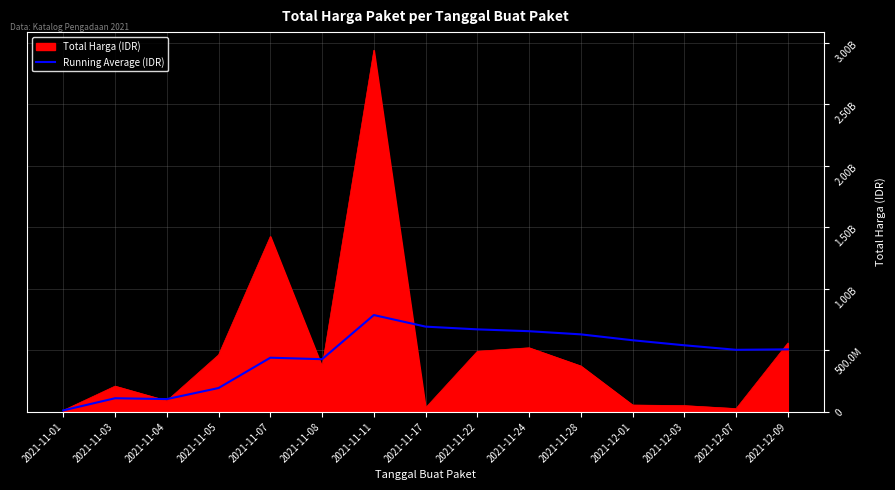

Does the chart display data point markers on the line(s)?

No